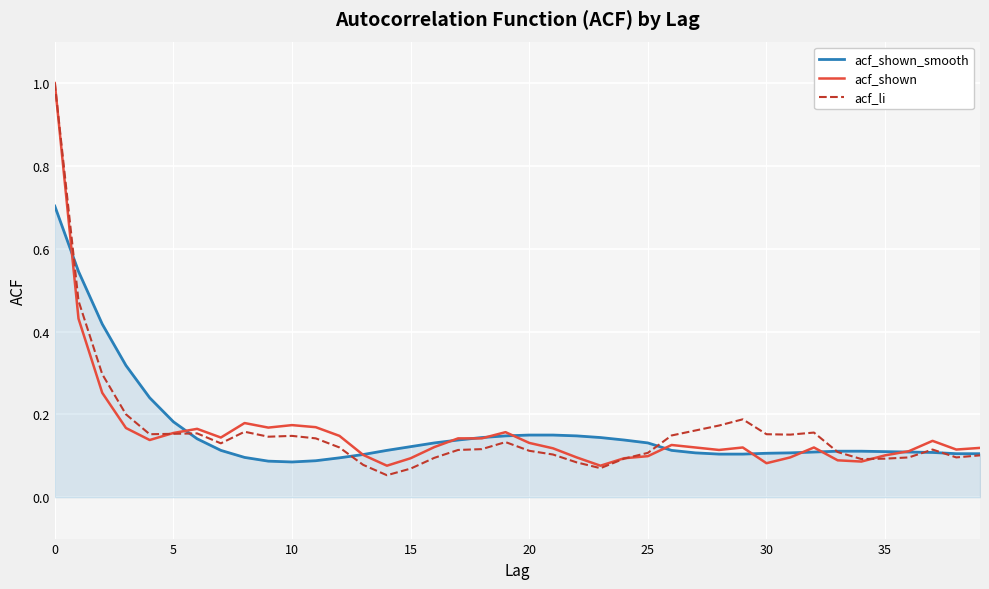

What are all the series names shown in the legend?

acf_shown_smooth, acf_shown, acf_li